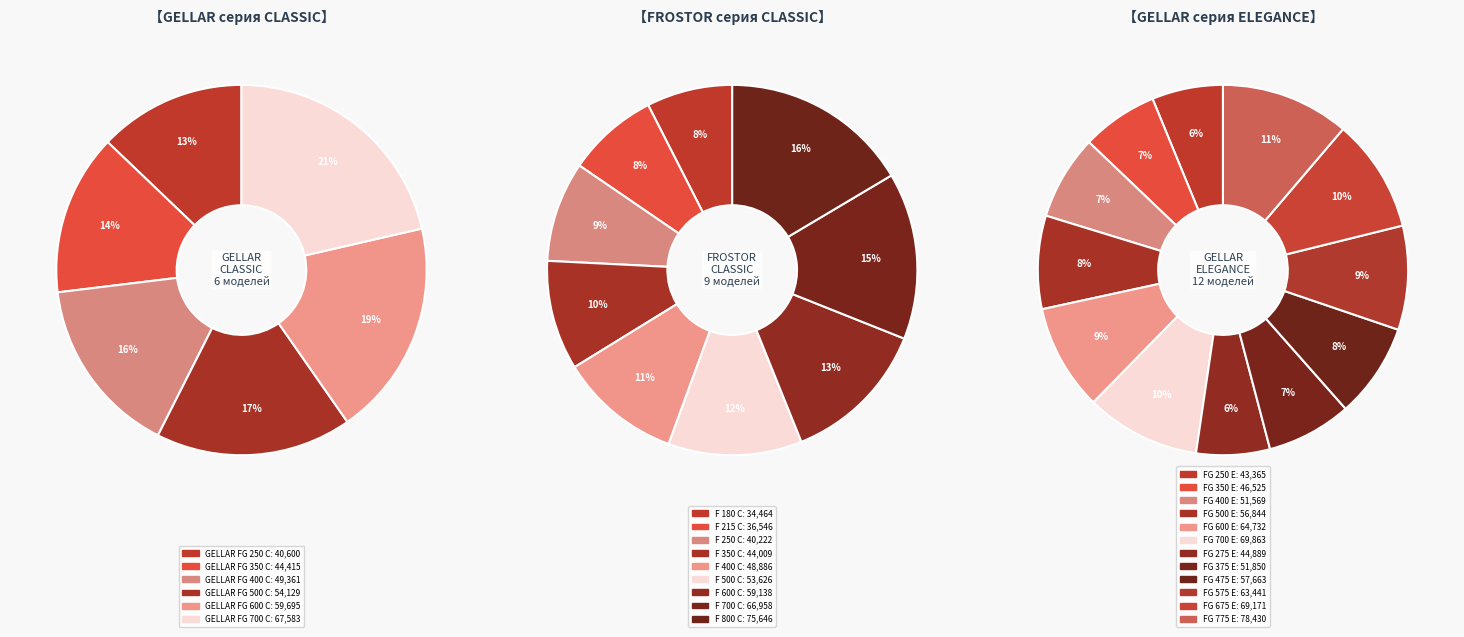

Does F 250 C represent more than half of the total?

No